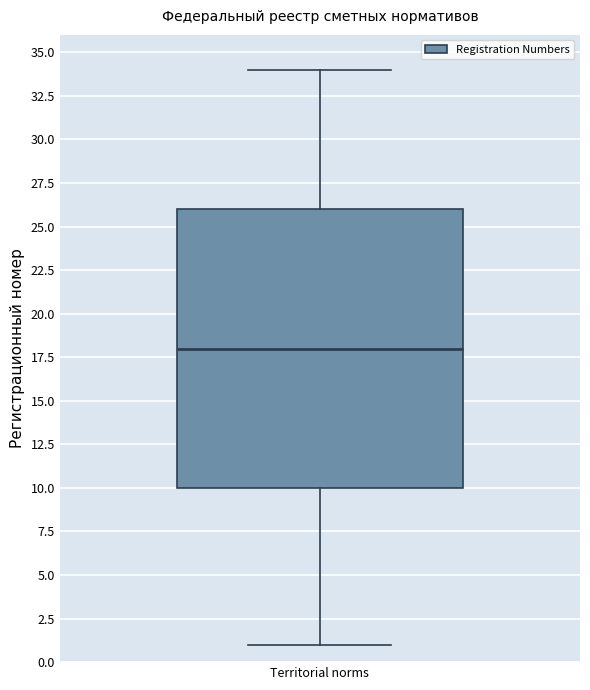

Where does the median line of the box for Territorial norms sit on the y-axis? The values are not printed on the chart, so give them approximately, as read against the axis.

18